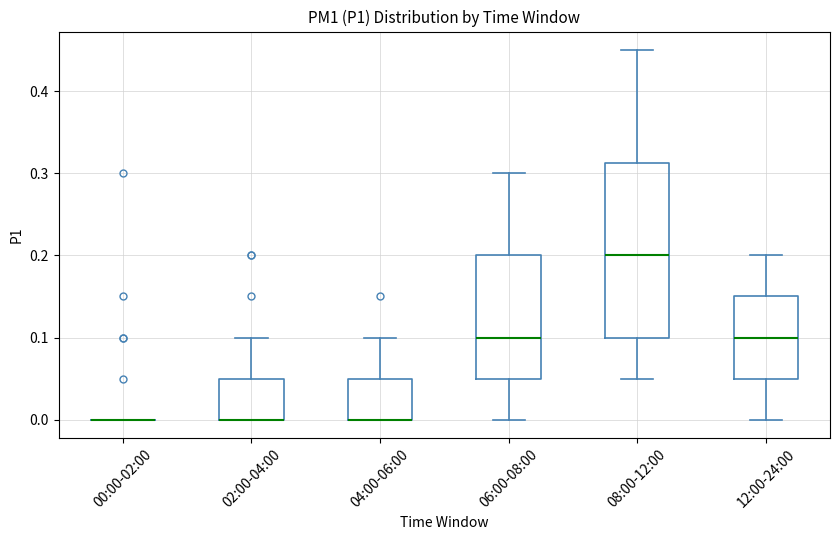

Reading left to right, transcribe this box plot: for each box, give where its median line is, the range the box spans, and where its two whiskers end, as read against the y-axis. The values are not printed on the chart, so give them approximately, as read against the axis.

00:00-02:00: box collapsed to a line at 0.00, whiskers 0.00 to 0.00
02:00-04:00: median 0.00 (drawn on the box's lower edge), box 0.00 to 0.05, whiskers 0.00 to 0.10
04:00-06:00: median 0.00 (drawn on the box's lower edge), box 0.00 to 0.05, whiskers 0.00 to 0.10
06:00-08:00: median 0.10, box 0.05 to 0.20, whiskers 0.00 to 0.30
08:00-12:00: median 0.20, box 0.10 to 0.31, whiskers 0.05 to 0.45
12:00-24:00: median 0.10, box 0.05 to 0.15, whiskers 0.00 to 0.20